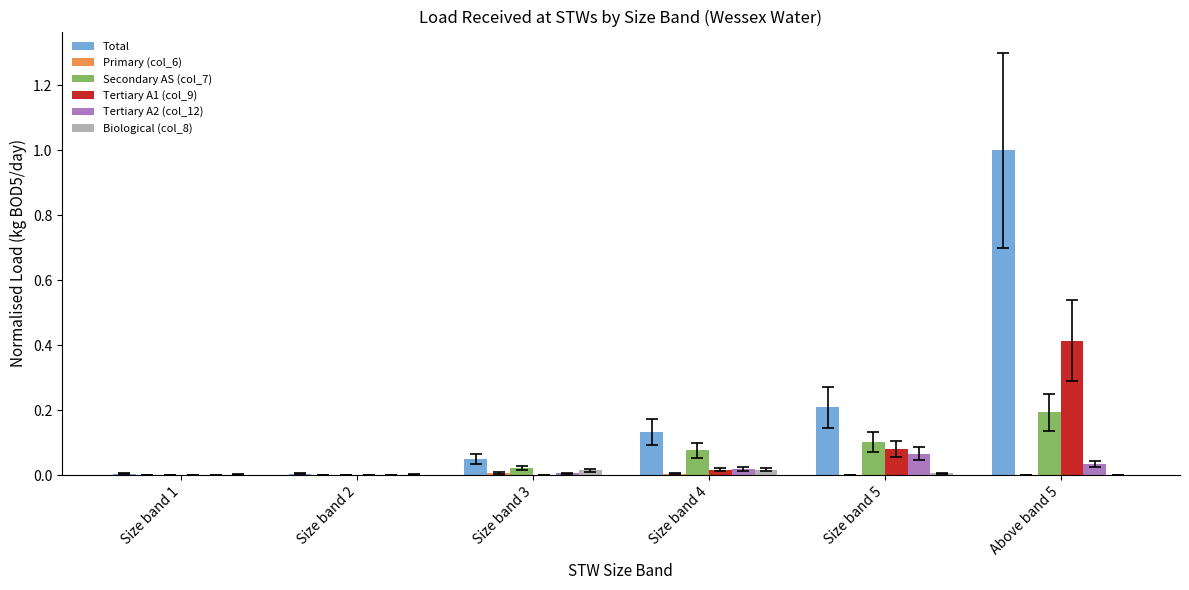

The value of Secondary AS (col_7) at Size band 5 is 0.1. True or false?

True